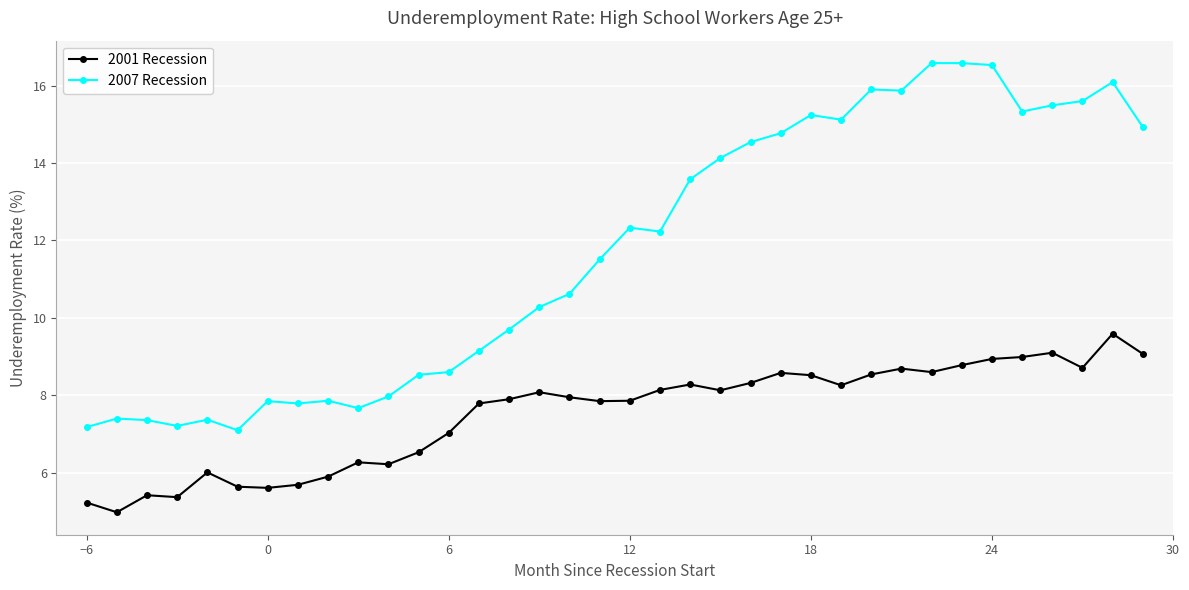

What is the highest value of the 2001 Recession series?

9.6